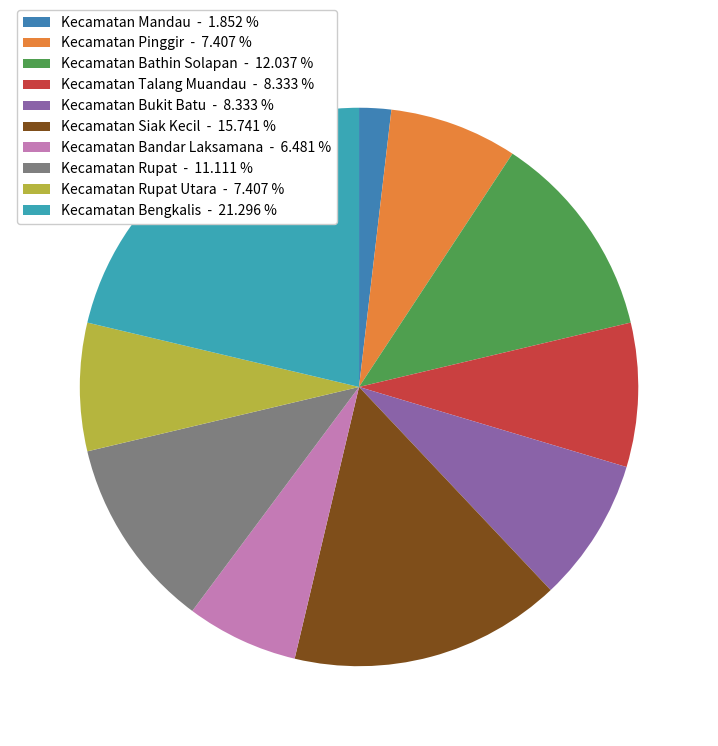

Which category has the smallest portion of the pie?

Kecamatan Mandau - 1.852 %